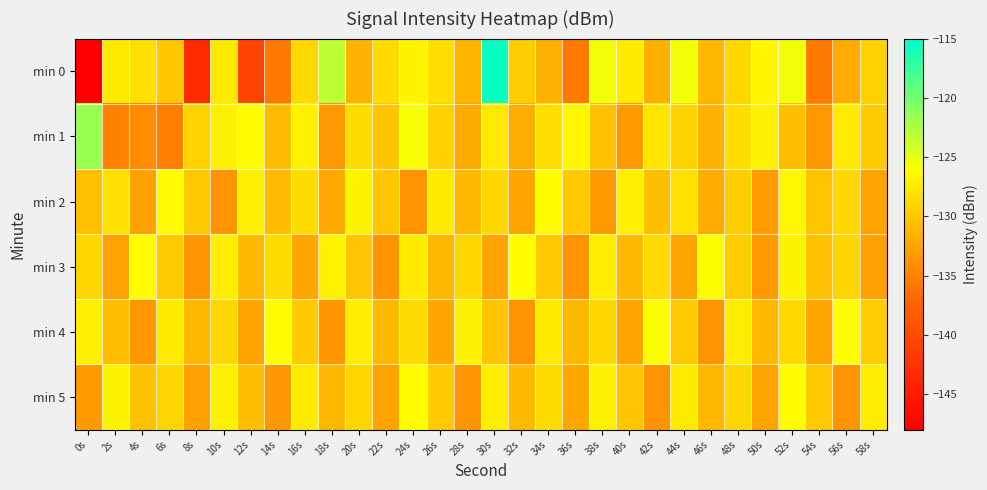

Reading left to right, extract all data points from this chart.

min 0: 0s=-147.9	2s=-127.6	4s=-128.2	6s=-130.0	8s=-143.5	10s=-127.5	12s=-140.6	14s=-135.5	16s=-128.7	18s=-123.2	20s=-131.4	22s=-128.4	24s=-126.7	26s=-128.4	28s=-131.3	30s=-115.5	32s=-129.4	34s=-131.5	36s=-135.6	38s=-125.5	40s=-127.5	42s=-131.6	44s=-125.5	46s=-131.2	48s=-128.8	50s=-126.6	52s=-125.4	54s=-135.4	56s=-131.9	58s=-129.1
min 1: 0s=-121.7	2s=-134.9	4s=-134.3	6s=-135.1	8s=-129.2	10s=-127.0	12s=-126.2	14s=-130.7	16s=-126.9	18s=-133.3	20s=-128.5	22s=-130.2	24s=-125.8	26s=-129.3	28s=-132.1	30s=-127.6	32s=-131.9	34s=-128.4	36s=-126.7	38s=-130.5	40s=-133.2	42s=-127.8	44s=-129.1	46s=-131.6	48s=-128.3	50s=-126.9	52s=-130.7	54s=-133.4	56s=-127.5	58s=-129.8
min 2: 0s=-130.5	2s=-128.2	4s=-132.7	6s=-126.3	8s=-129.9	10s=-133.6	12s=-127.1	14s=-130.8	16s=-128.5	18s=-132.2	20s=-126.8	22s=-130.0	24s=-133.7	26s=-127.4	28s=-131.1	30s=-128.8	32s=-132.5	34s=-126.1	36s=-129.7	38s=-133.3	40s=-127.0	42s=-130.6	44s=-128.2	46s=-131.9	48s=-129.5	50s=-133.1	52s=-126.7	54s=-130.3	56s=-128.9	58s=-132.6
min 3: 0s=-128.9	2s=-132.6	4s=-126.2	6s=-129.8	8s=-133.5	10s=-127.2	12s=-130.9	14s=-128.6	16s=-132.3	18s=-126.9	20s=-130.1	22s=-133.8	24s=-127.5	26s=-131.2	28s=-128.9	30s=-132.6	32s=-126.2	34s=-129.9	36s=-133.6	38s=-127.3	40s=-131.0	42s=-128.7	44s=-132.4	46s=-126.0	48s=-129.6	50s=-133.2	52s=-126.8	54s=-130.4	56s=-129.0	58s=-132.7
min 4: 0s=-127.1	2s=-130.7	4s=-133.4	6s=-127.5	8s=-131.2	10s=-128.9	12s=-132.6	14s=-126.2	16s=-129.8	18s=-133.5	20s=-127.2	22s=-130.9	24s=-128.6	26s=-132.3	28s=-126.9	30s=-130.1	32s=-133.8	34s=-127.5	36s=-131.2	38s=-128.9	40s=-132.6	42s=-126.2	44s=-129.9	46s=-133.6	48s=-127.3	50s=-131.0	52s=-128.7	54s=-132.4	56s=-126.0	58s=-129.6
min 5: 0s=-133.2	2s=-126.8	4s=-130.4	6s=-129.0	8s=-132.7	10s=-127.1	12s=-130.7	14s=-133.4	16s=-127.5	18s=-131.2	20s=-128.9	22s=-132.6	24s=-126.2	26s=-129.8	28s=-133.5	30s=-127.2	32s=-130.9	34s=-128.6	36s=-132.3	38s=-126.9	40s=-130.1	42s=-133.8	44s=-127.5	46s=-131.2	48s=-128.9	50s=-132.6	52s=-126.2	54s=-129.9	56s=-133.6	58s=-127.3